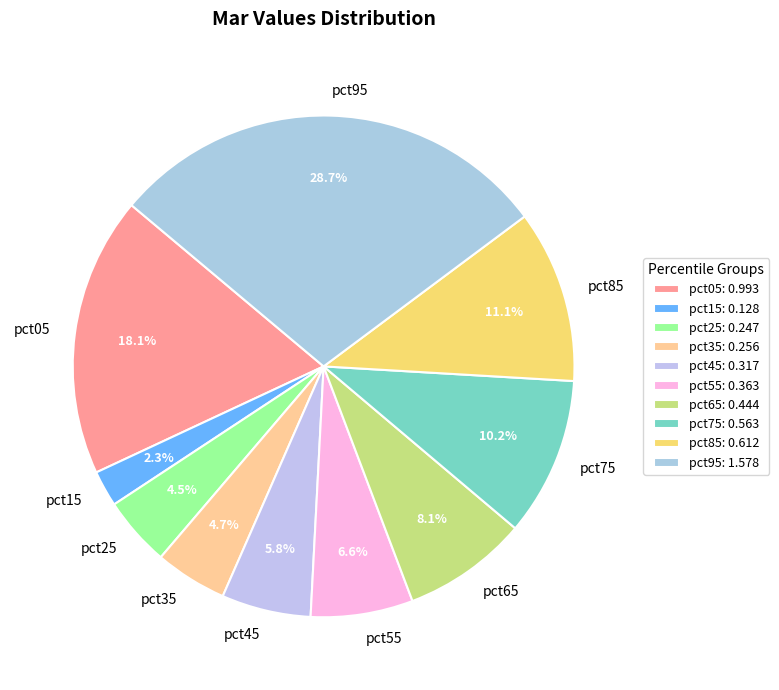

Is pct55 the majority of the pie?

No